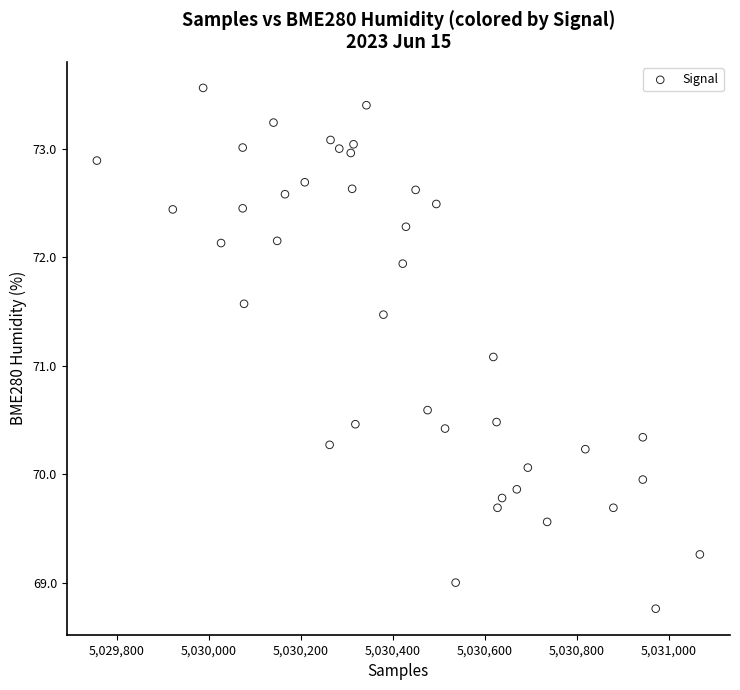

What Y value in the scatter plot is closest to 71?

71.1